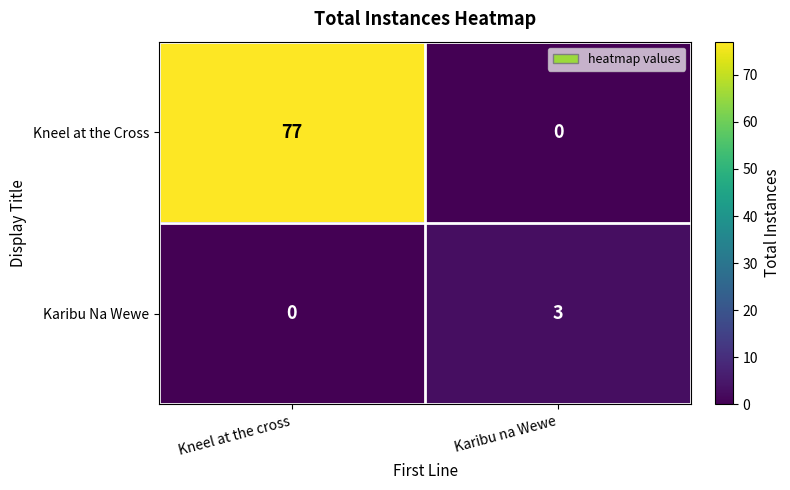

What is the total value across all series at Kneel at the cross?

77